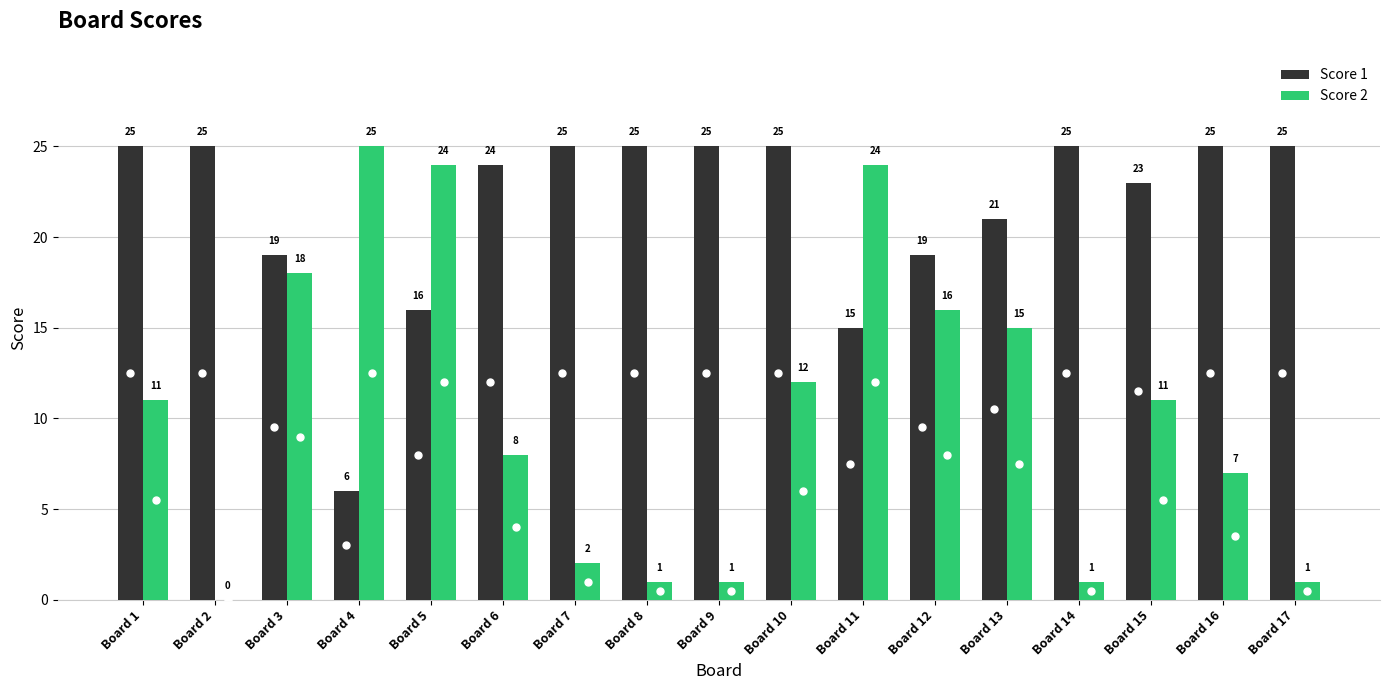

Which series has the largest range (max minus min)?

Score 2